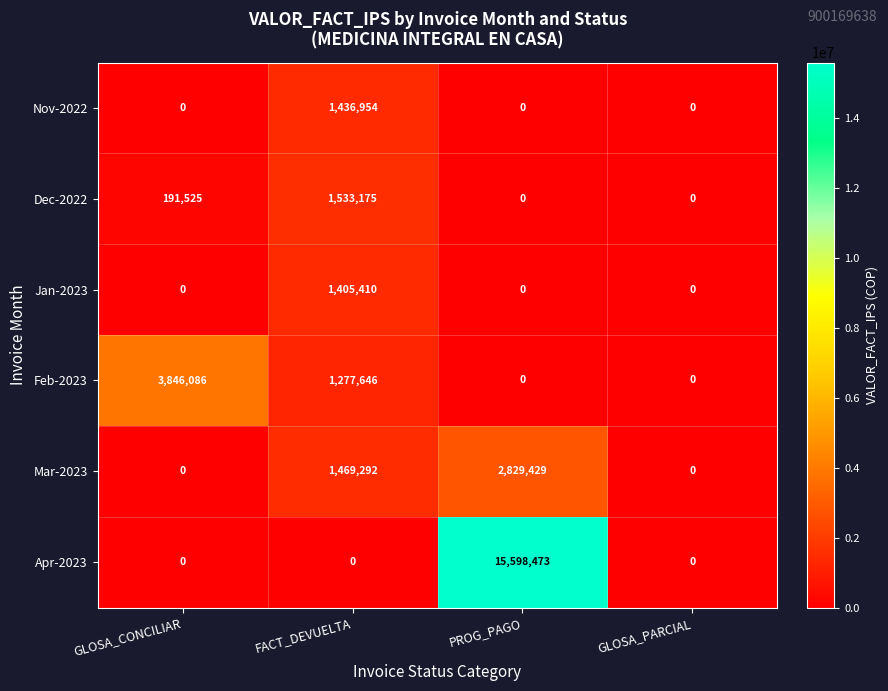

Rank the series by their maximum value, from highest to lowest.

Apr-2023, Feb-2023, Mar-2023, Dec-2022, Nov-2022, Jan-2023